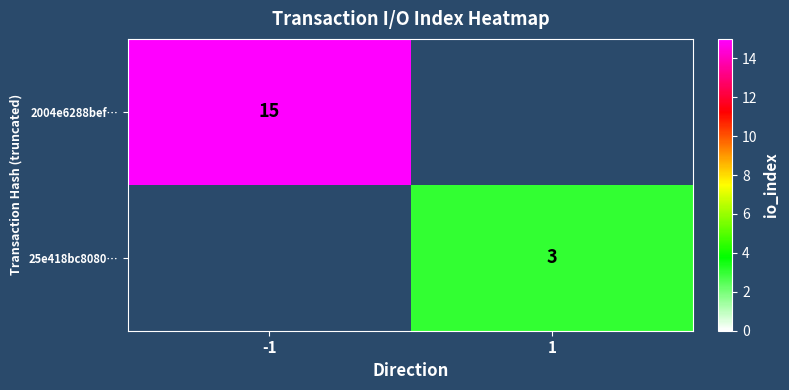

The value of 25e418bc8080… at 1 is 3. True or false?

True